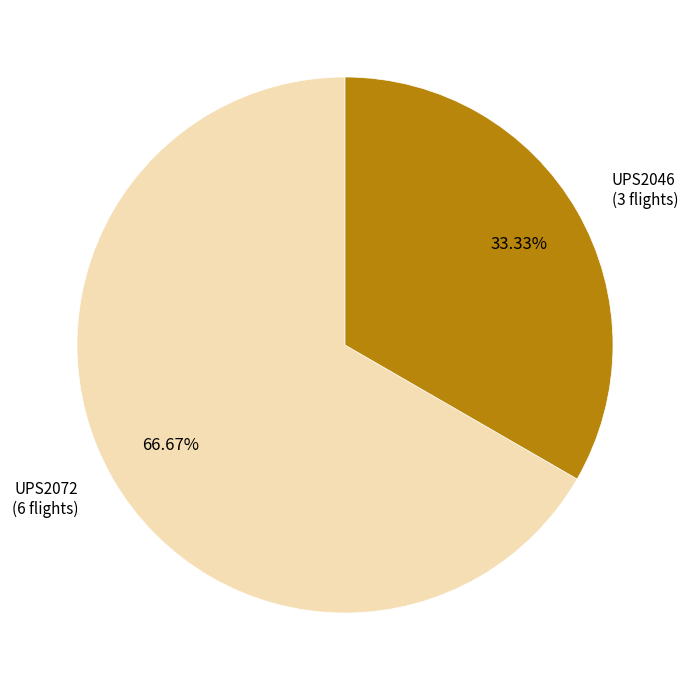

To the nearest percent, what is the difference between the UPS2046 and UPS2072 slice percentages?

33%